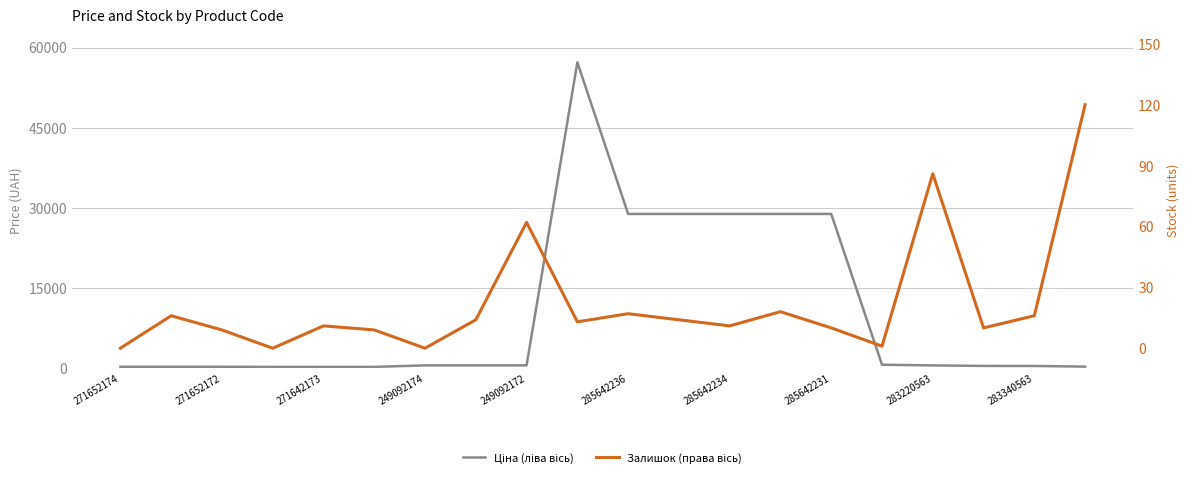

Is the value of Ціна (ліва вісь) at 249092174 greater than the value of Залишок (права вісь) at 271652172?

Yes